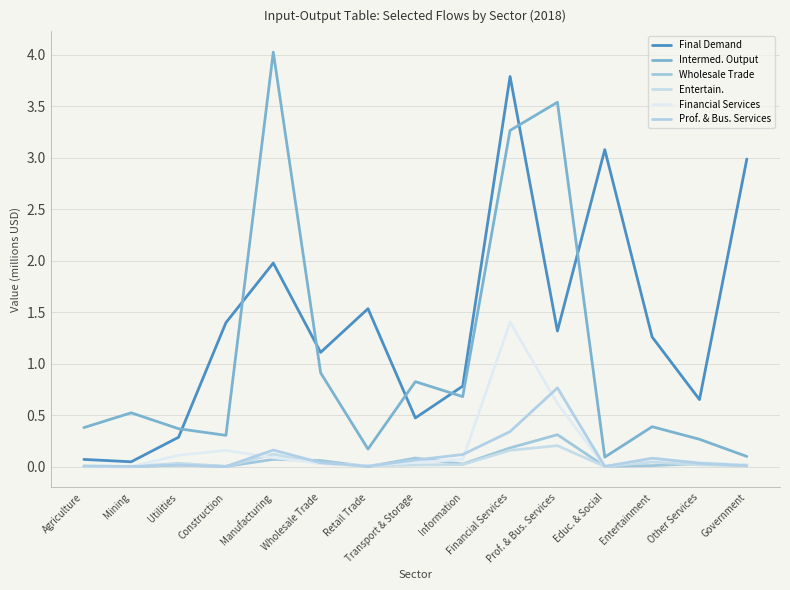

At Educ. & Social, list the series in order from smallest to largest.

Financial Services, Prof. & Bus. Services, Entertain., Wholesale Trade, Intermed. Output, Final Demand